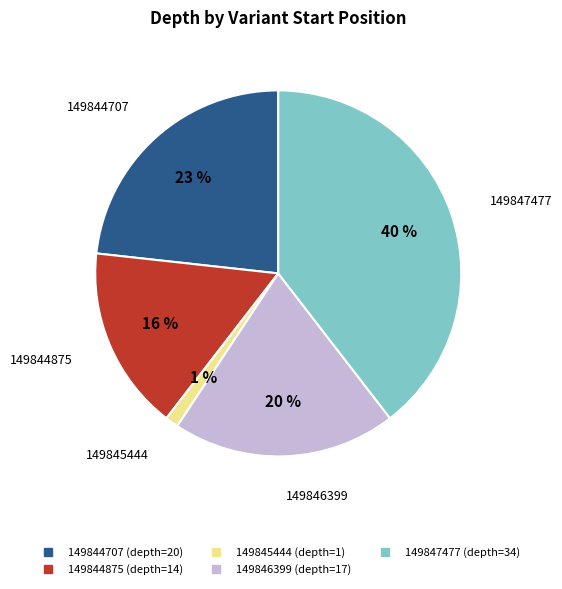

To the nearest percent, what is the combined percentage of 149845444 and 149847477?

41%